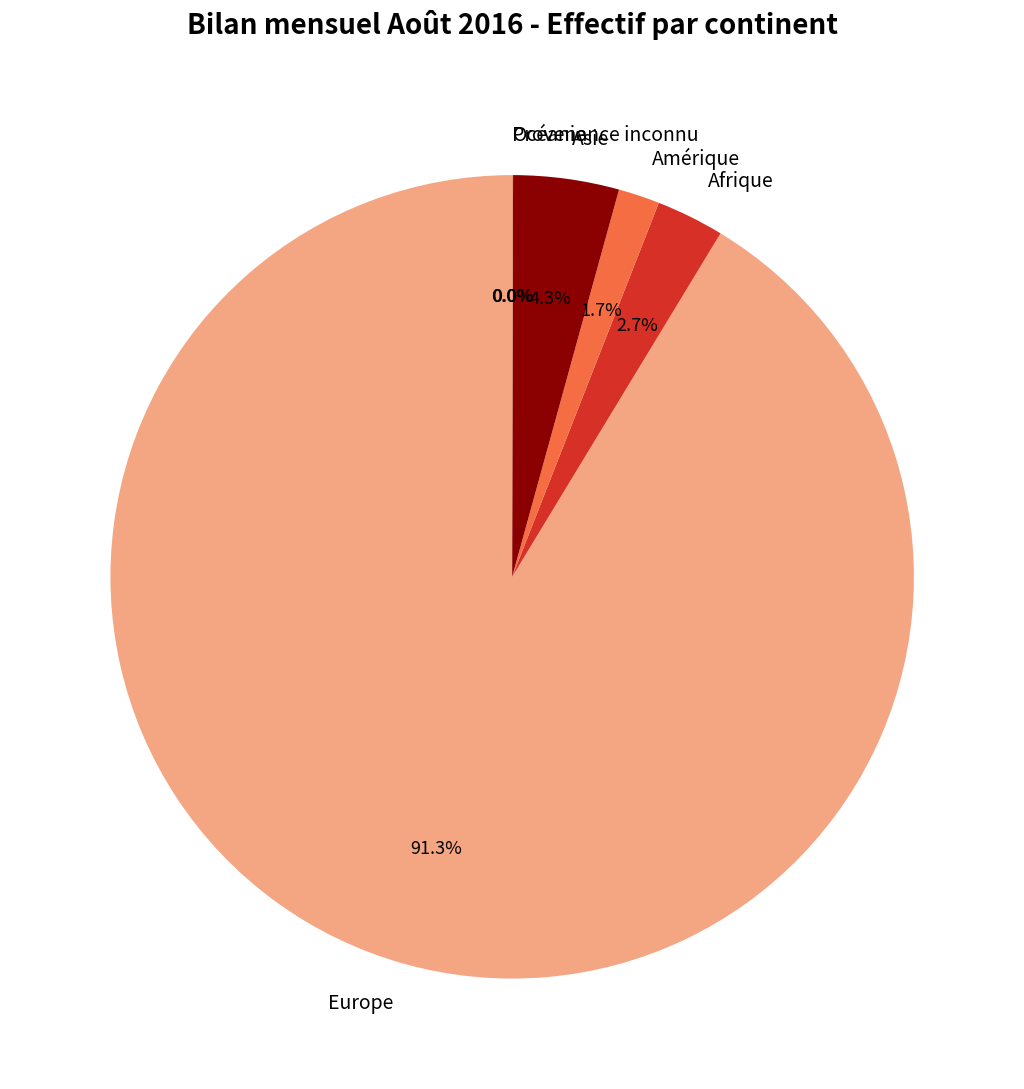

How much of the chart is everything except Afrique?

97.3%